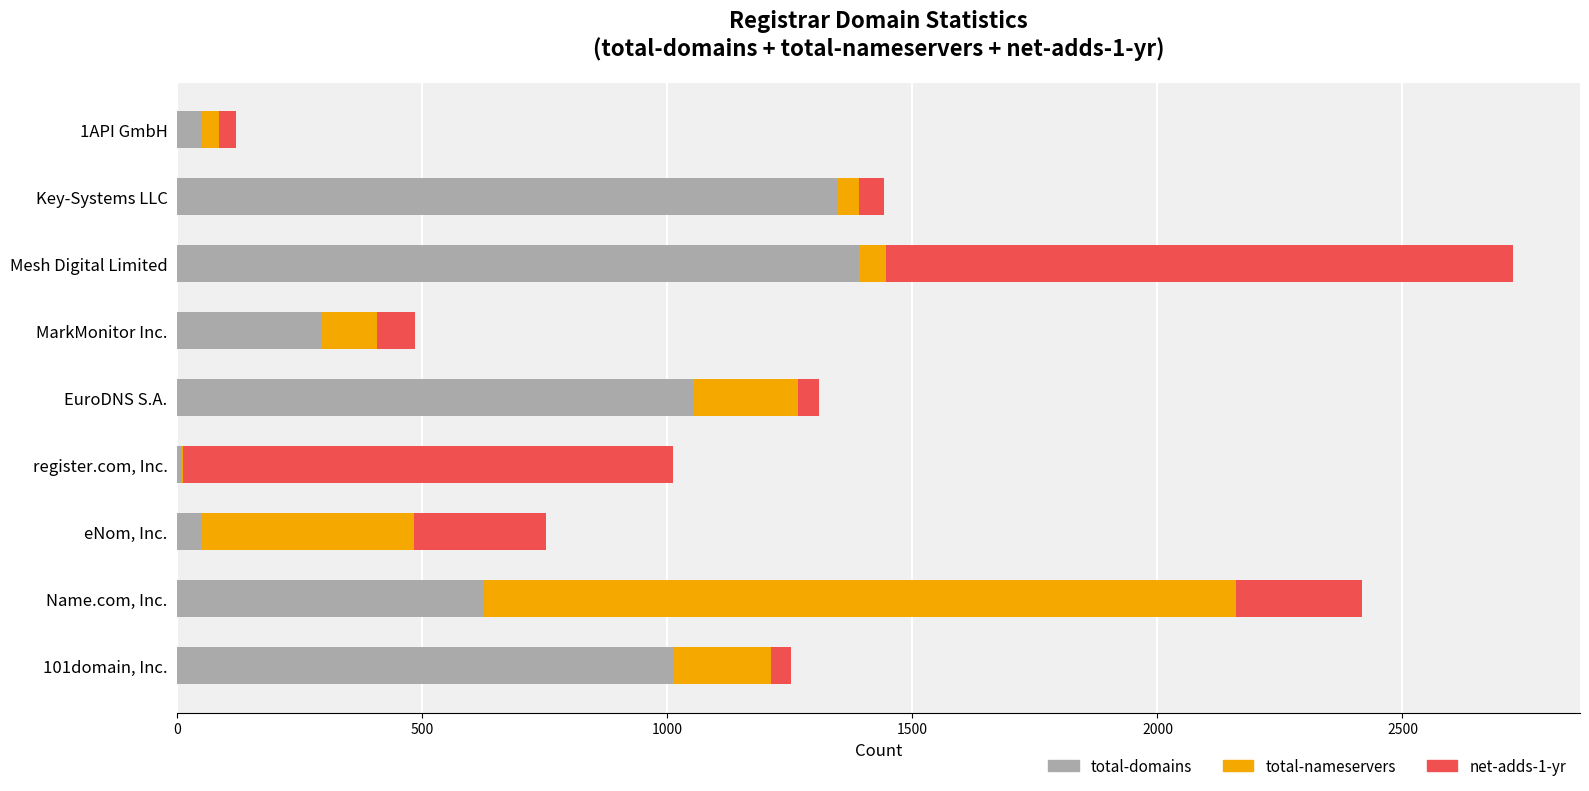

At which category is the sum across all series the highest?

Mesh Digital Limited